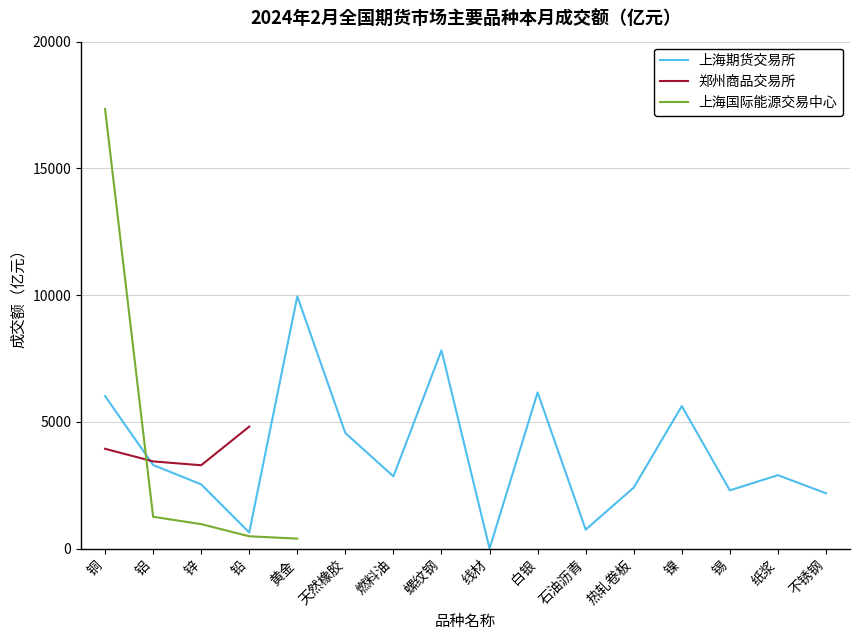

Which series changed the most between 天然橡胶 and 燃料油?

上海期货交易所